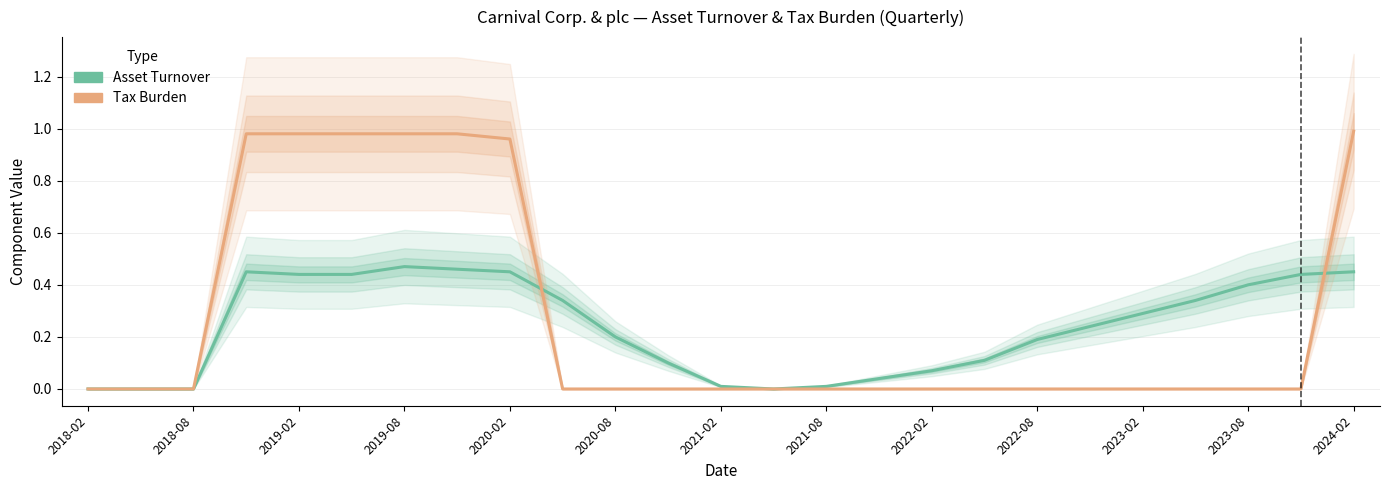

The value of Asset Turnover at 2018-02 is 0.0. True or false?

True